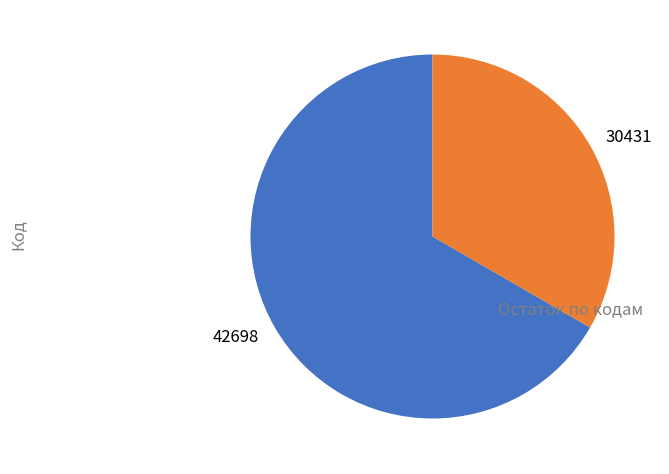

True or false: 42698 accounts for 60% of the total.

False